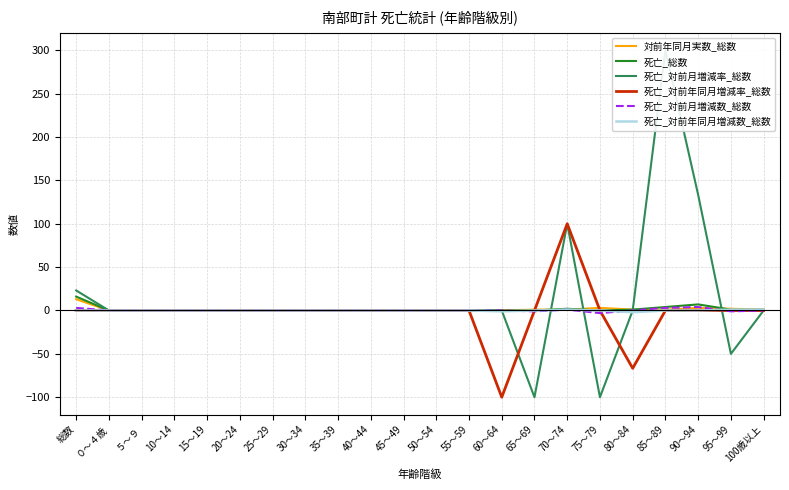

Which series has the widest spread of values?

死亡_対前月増減率_総数